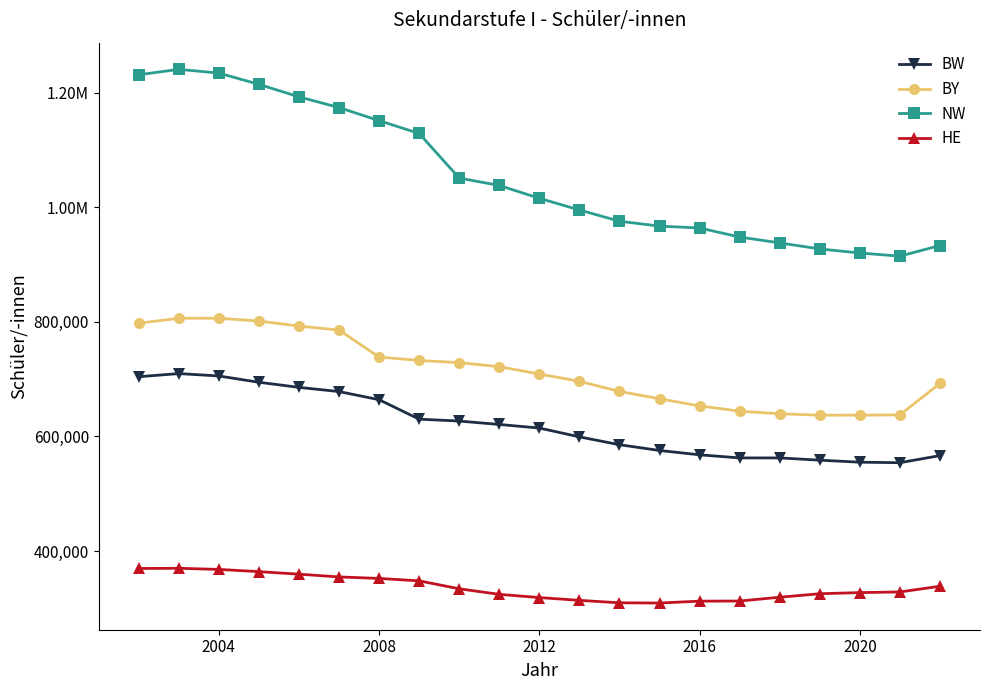

Is this an area chart (filled region under the line)?

No